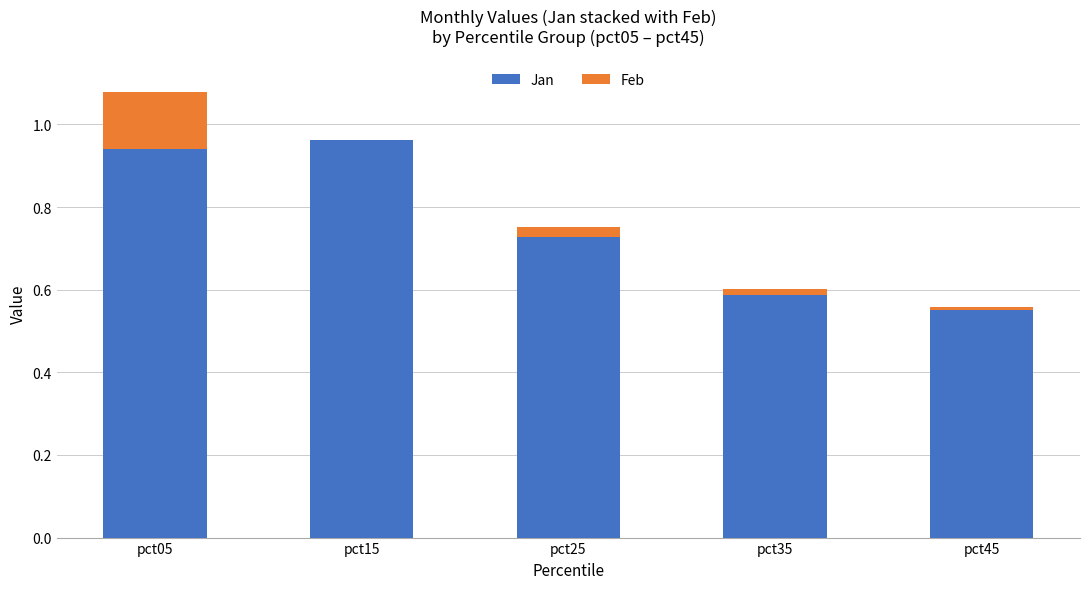

What is the difference between the maximum and minimum values in the Jan series?

0.4